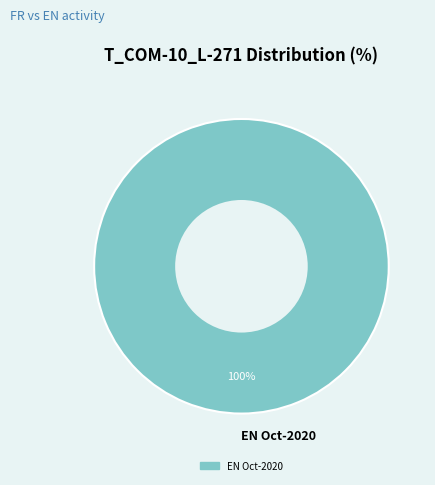

Which category accounts for the majority?

EN Oct-2020